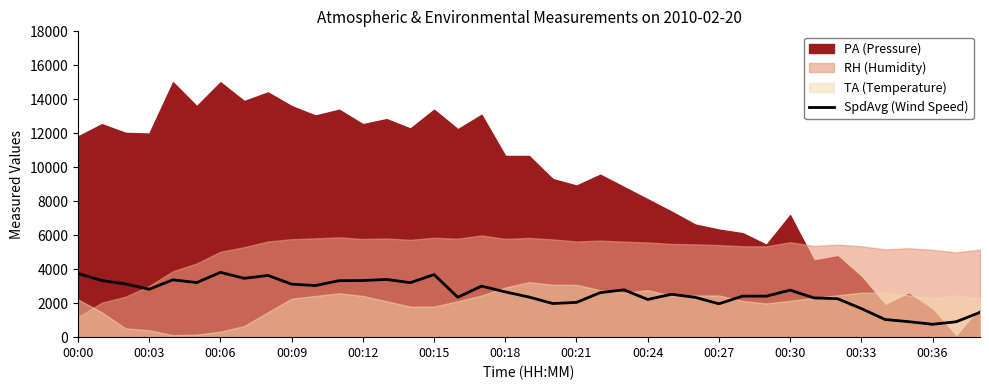

What is the minimum value for SpdAvg (Wind Speed)?

757.1